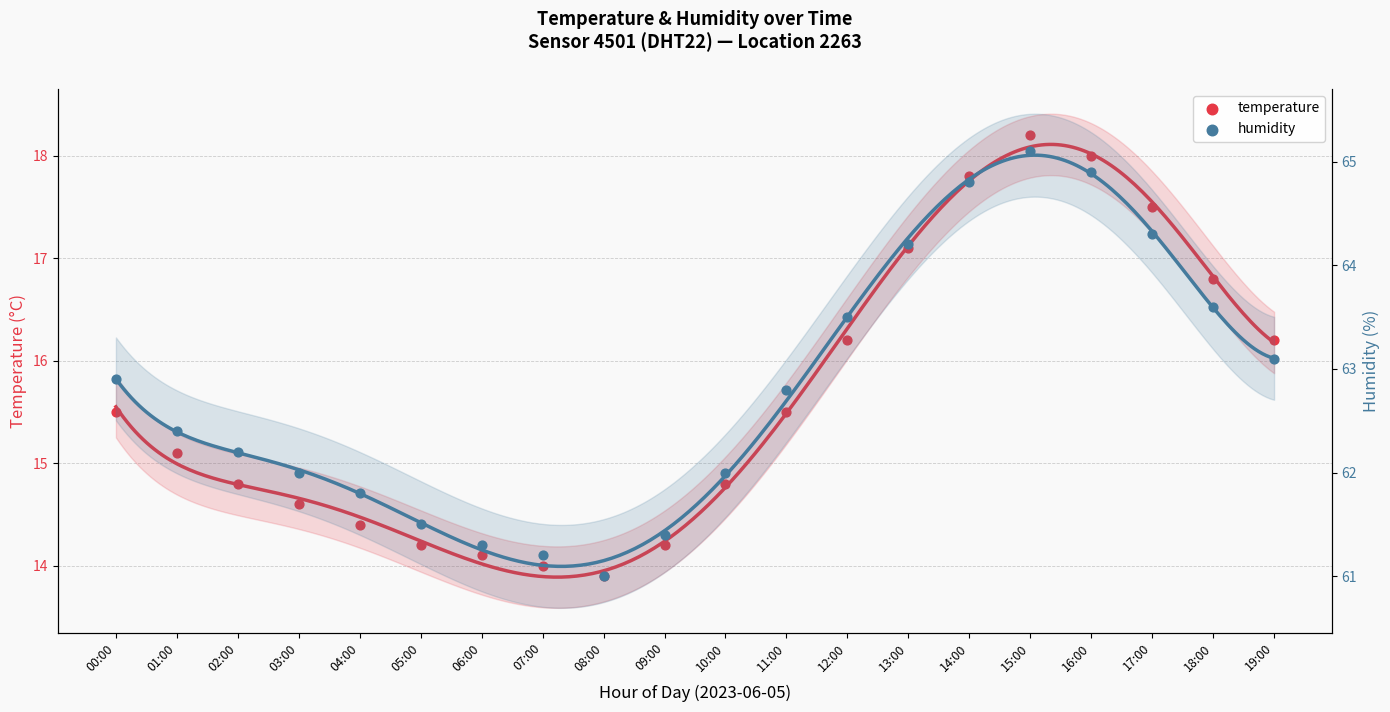

What is the total value across all series at 19:00?

79.3